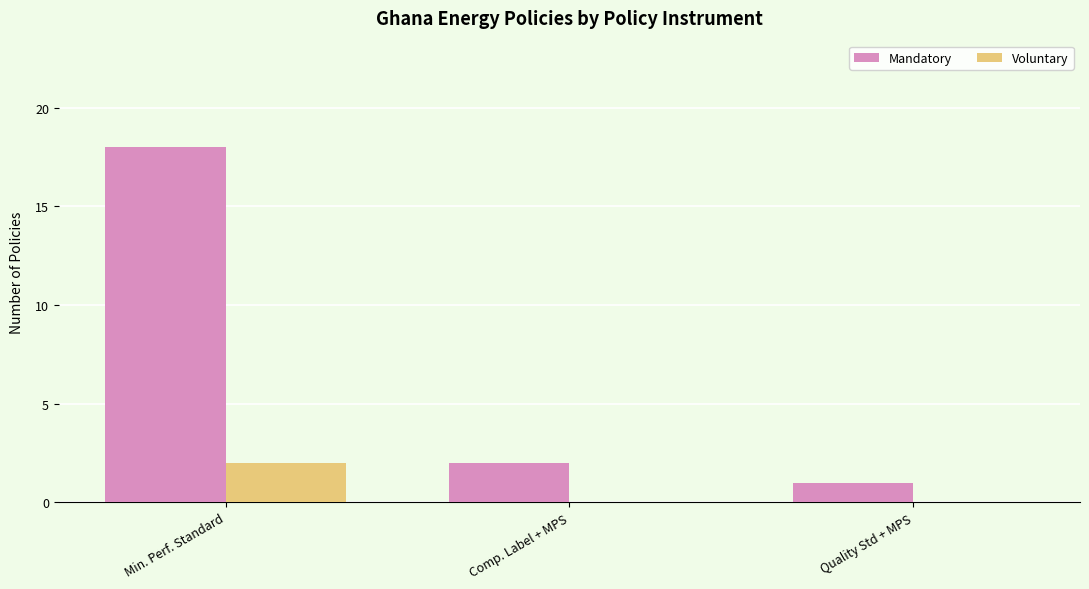

What is the spread (max minus min) of values at Min. Perf. Standard?

16